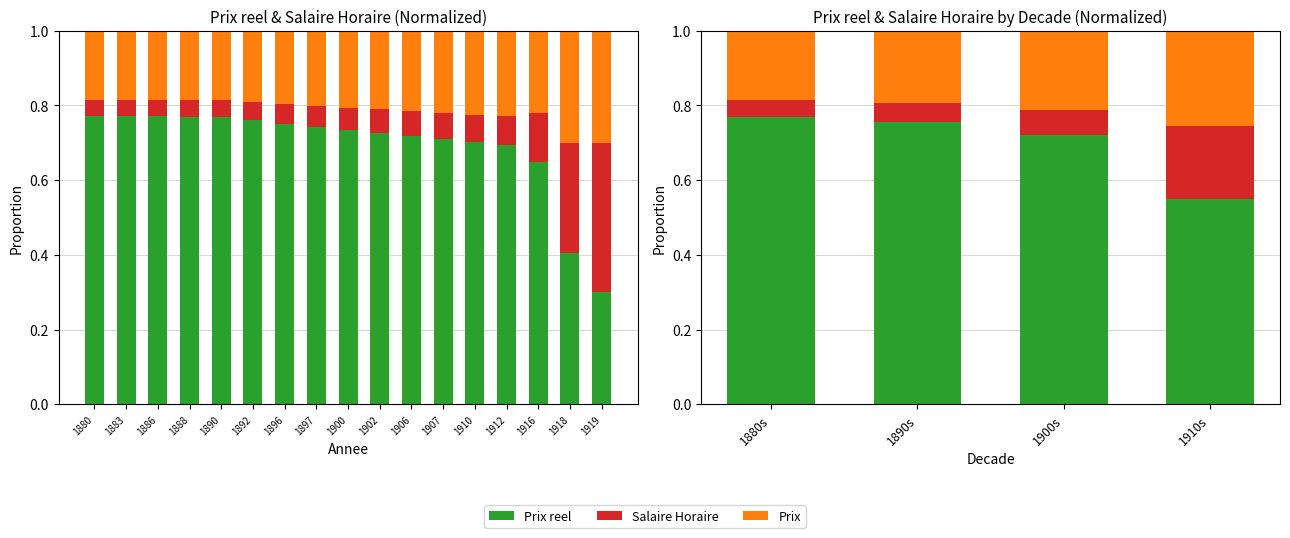

At which category does the chart reach its minimum across all series?

1880s